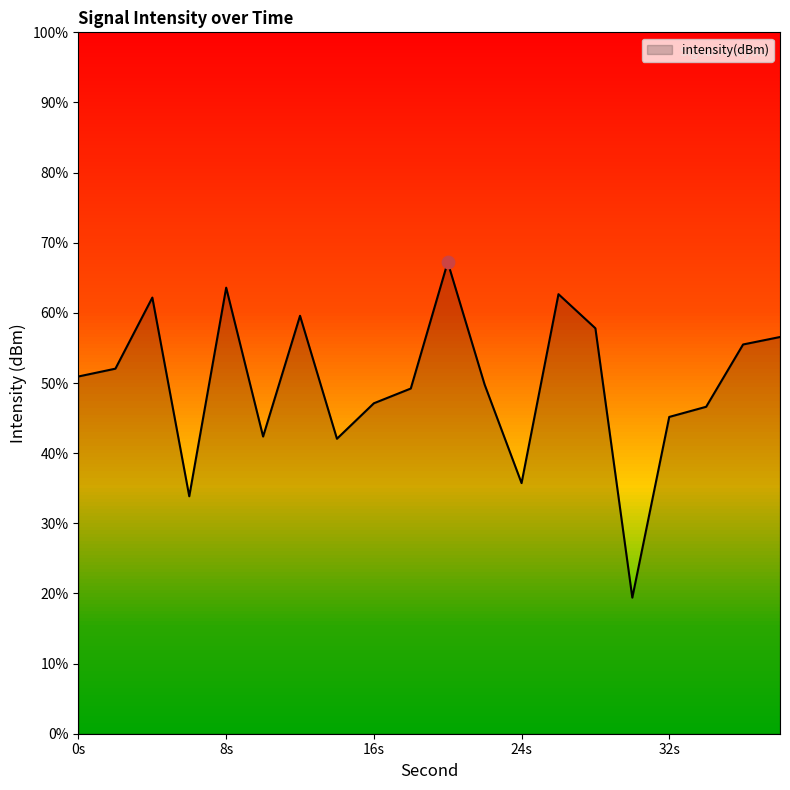

Which has a higher value, 2 or 4?

4